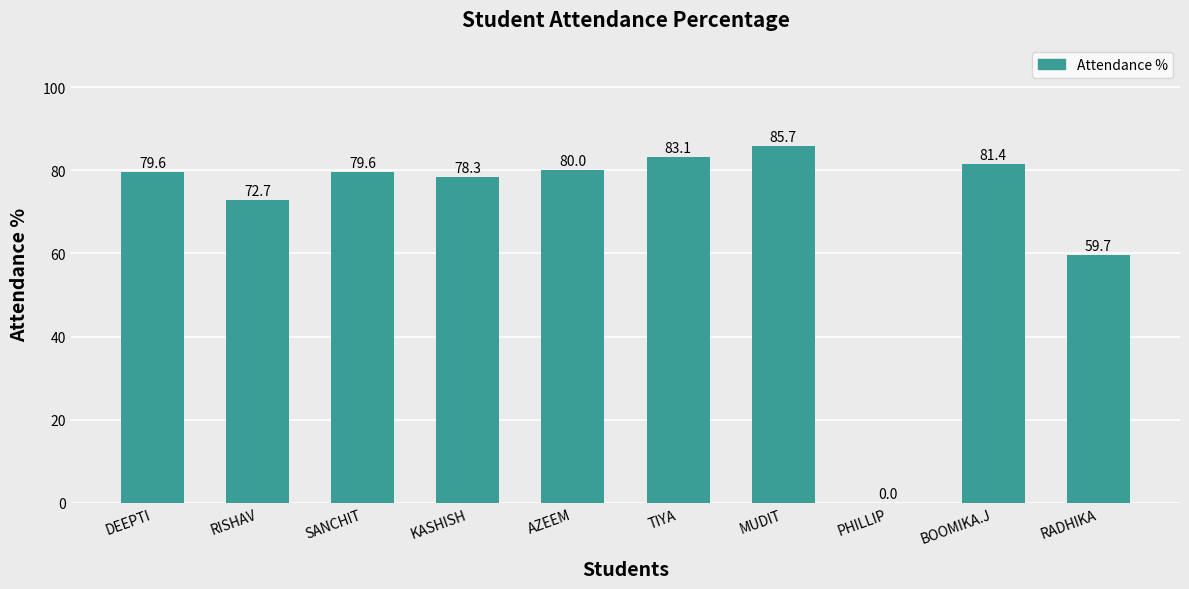

Between RISHAV and AZEEM, which is larger?

AZEEM